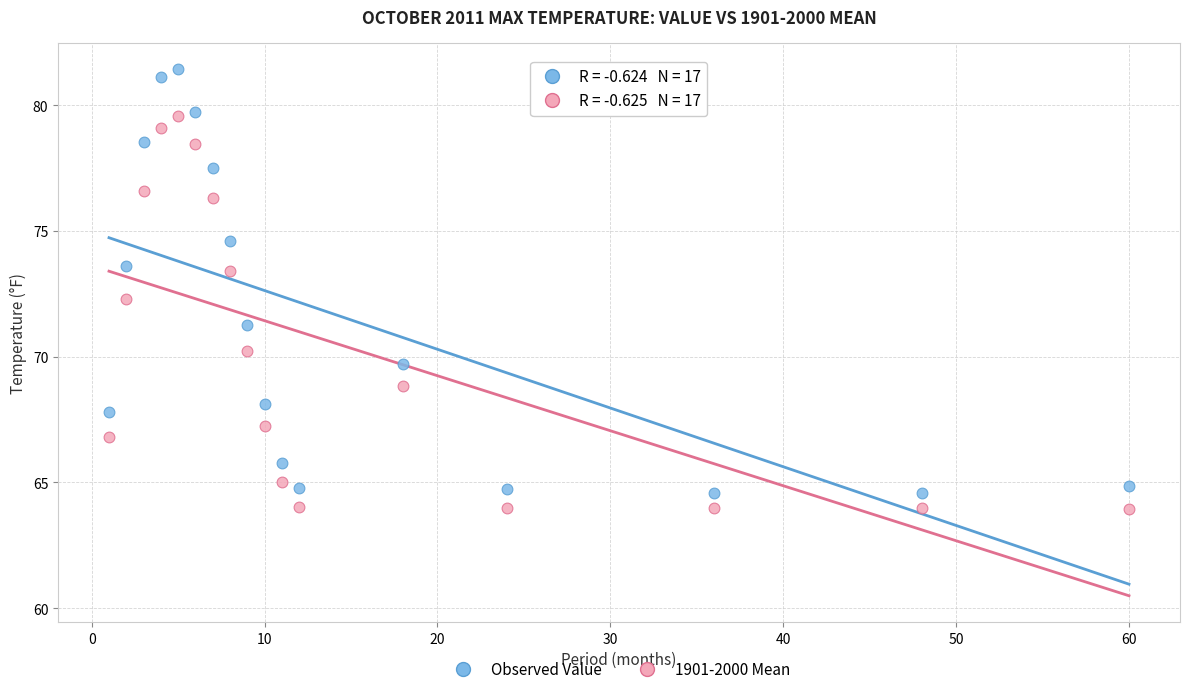

Which series has the widest spread of Y values?

Observed Value